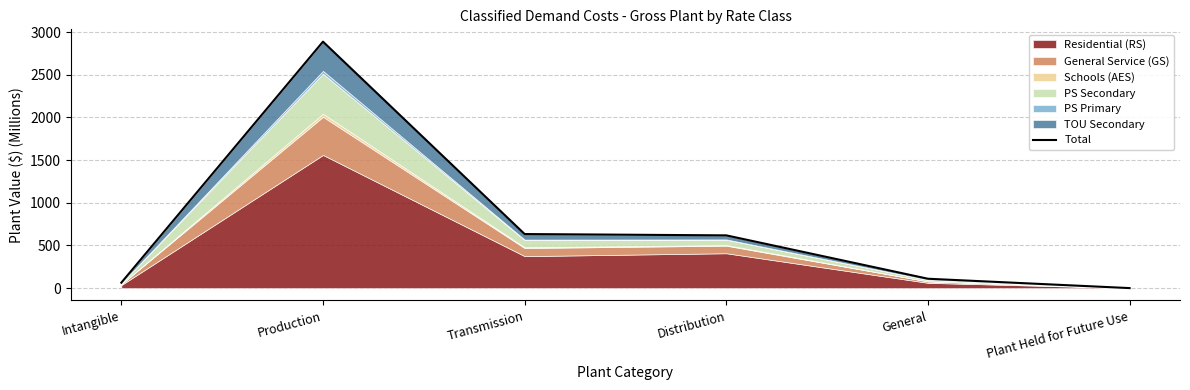

What is the difference between the second highest and second lowest values?

570.0